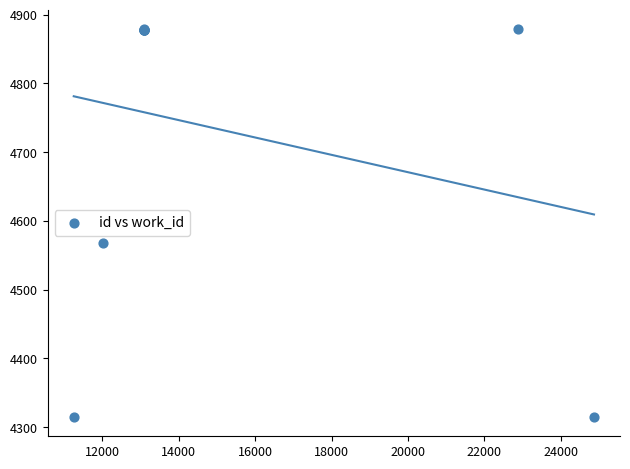

What Y value in the scatter plot is closest to 4597?

4568